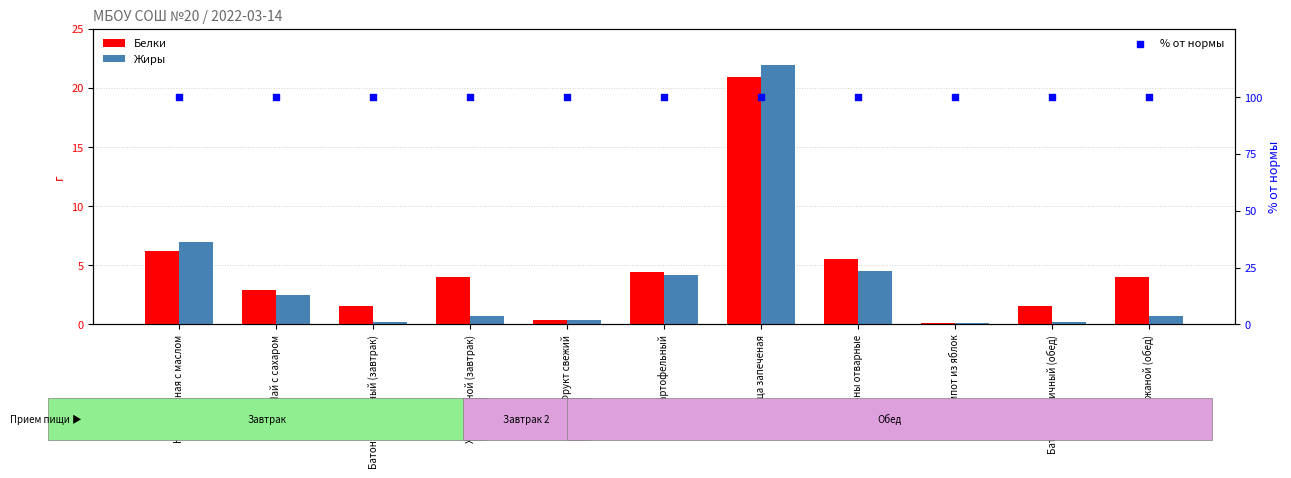

Which series has the largest total across all categories?

% от нормы